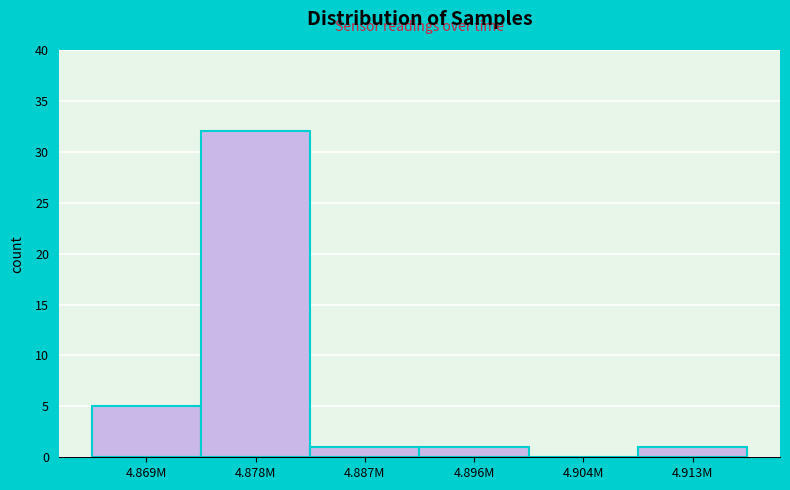

Reading left to right, extract all data points from this chart.

4.869M=5	4.878M=32	4.887M=1	4.896M=1	4.904M=0	4.913M=1